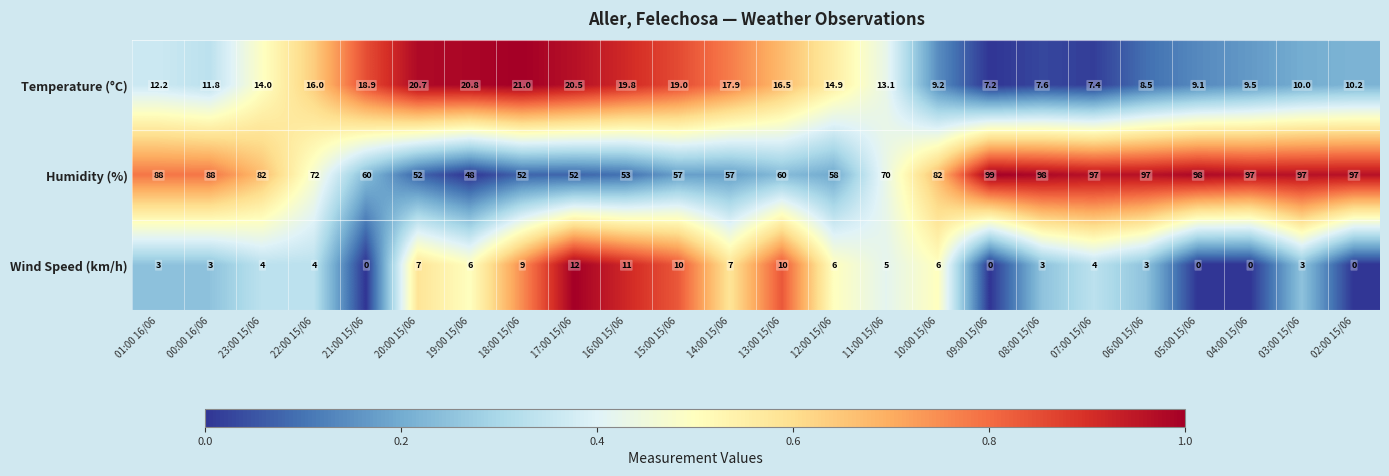

Between 01:00 16/06 and 04:00 15/06, which series saw the biggest shift?

Humidity (%)